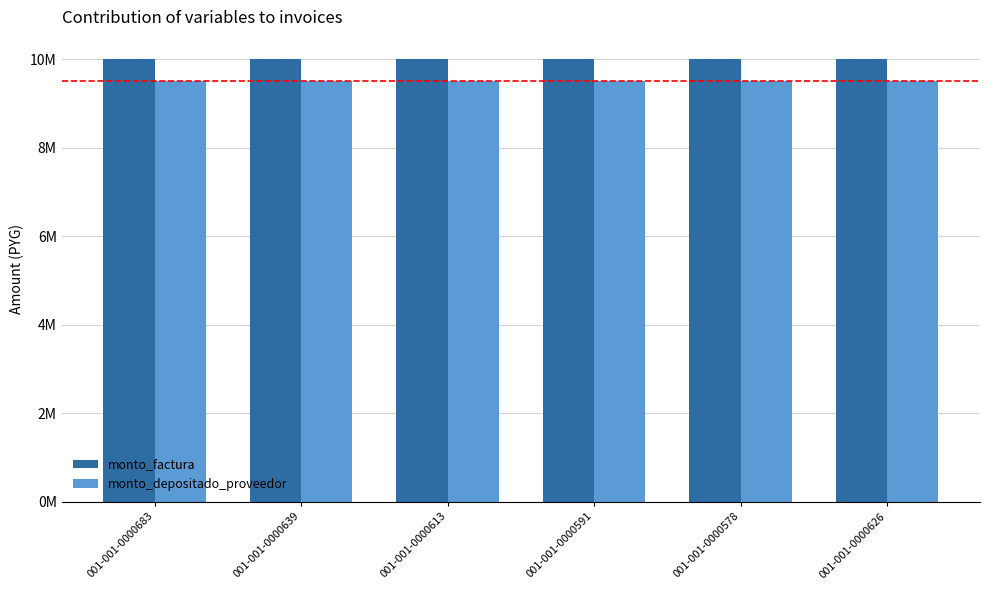

Does the chart contain any negative values?

No